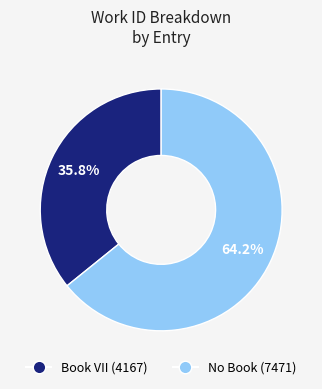

Is there any slice that represents more than half of the pie?

Yes